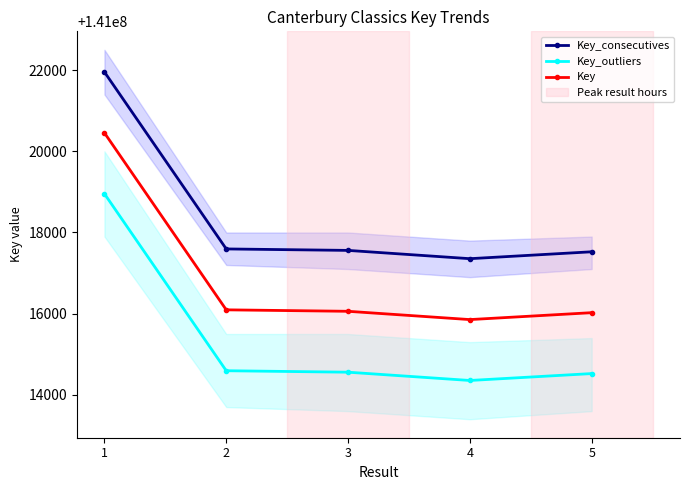

True or false: Key_outliers has a value of 141014525 at 5.

True